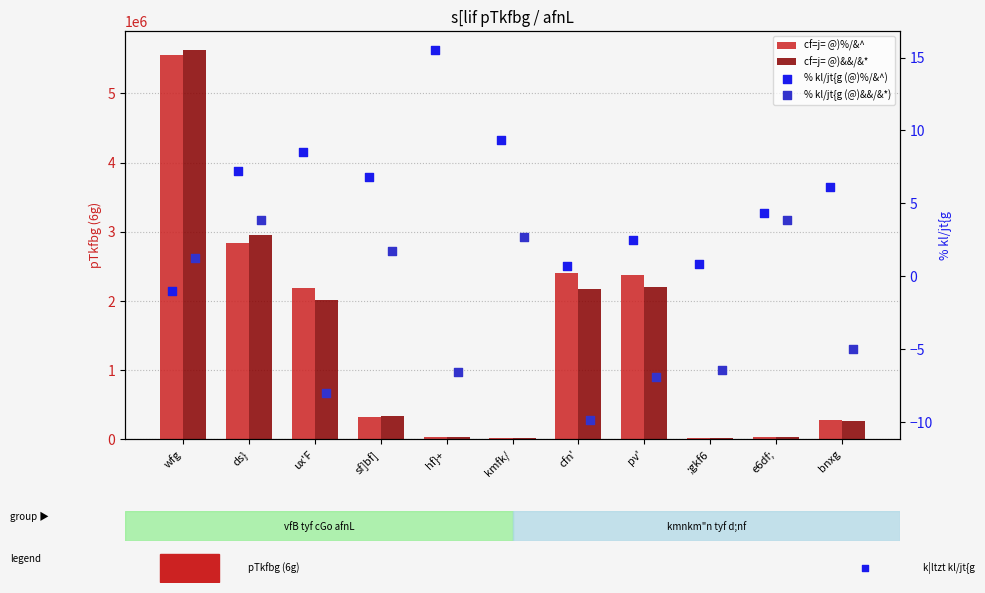

Which series has the widest spread of Y values?

cf=j= @)&&/&*